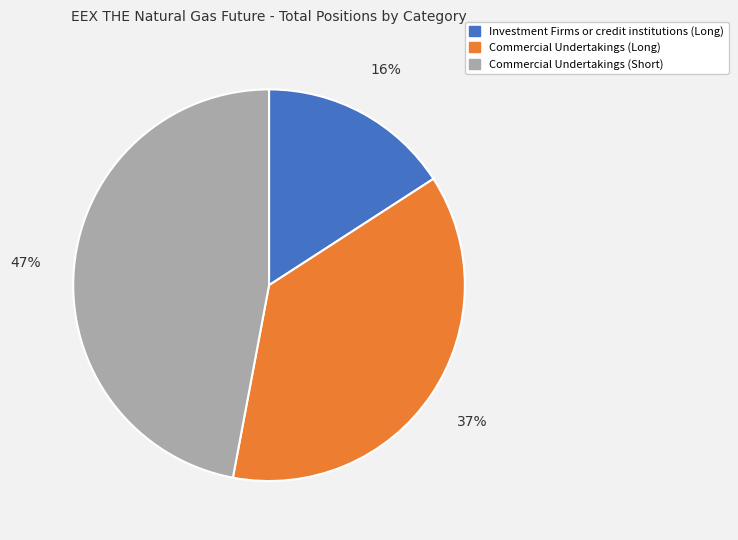

Is Investment Firms or credit institutions (Long) the majority of the pie?

No